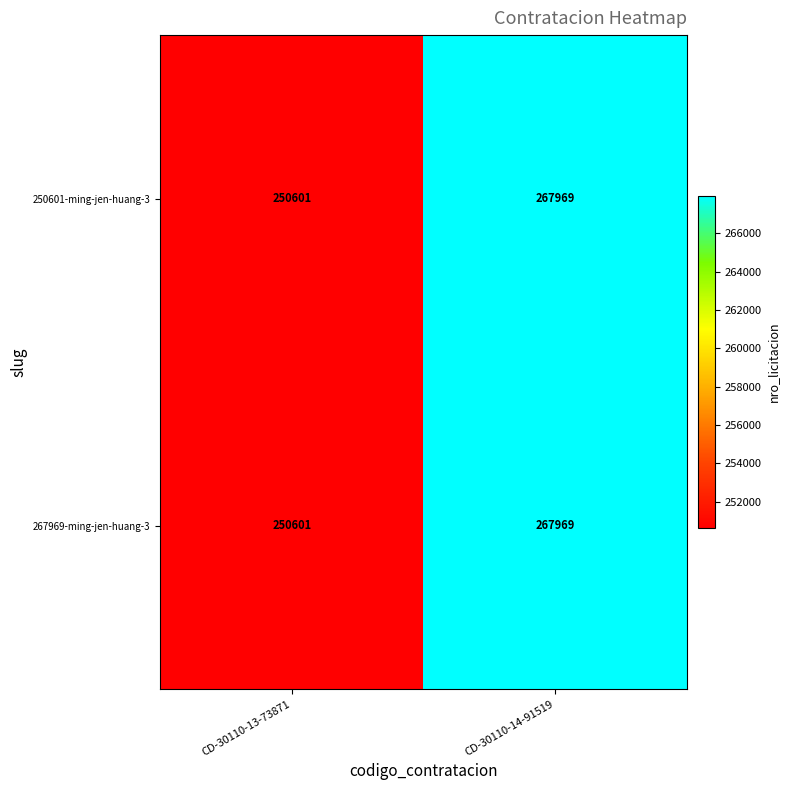

At which category is the sum across all series the highest?

CD-30110-14-91519